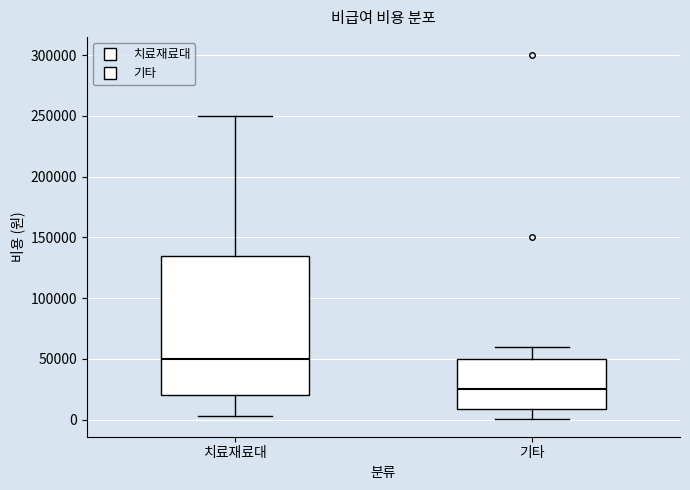

Which box has the lowest median line?

기타